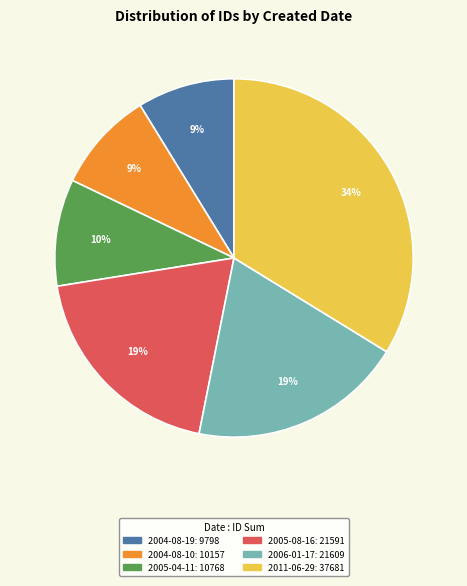

Count the number of slices in the pie.

6